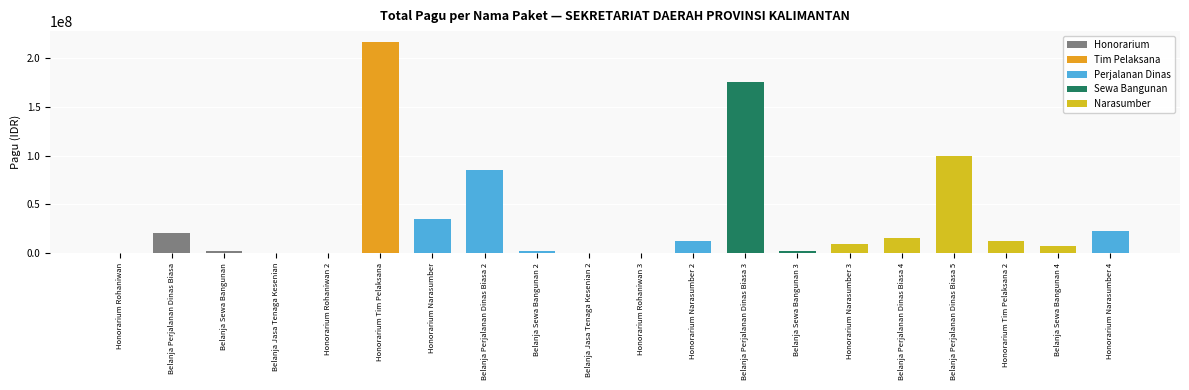

Does the chart contain stacked bars?

No